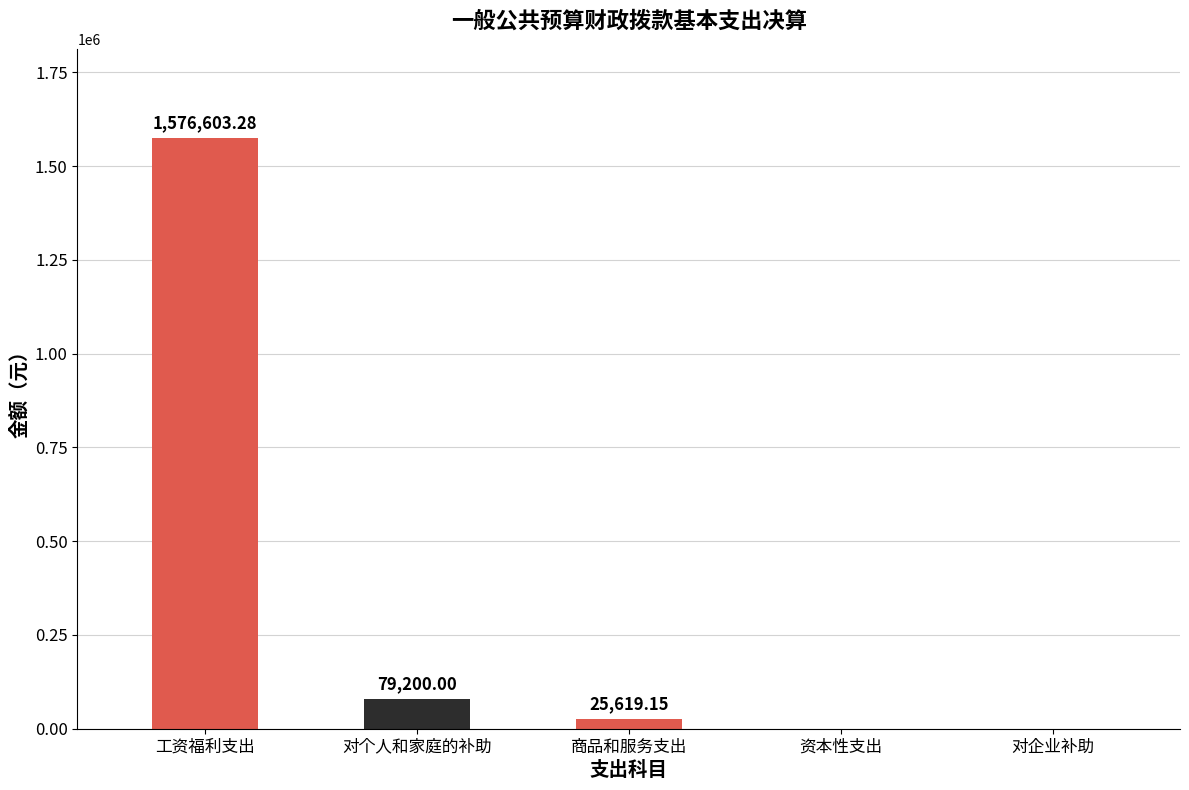

What is the average value?

336284.5